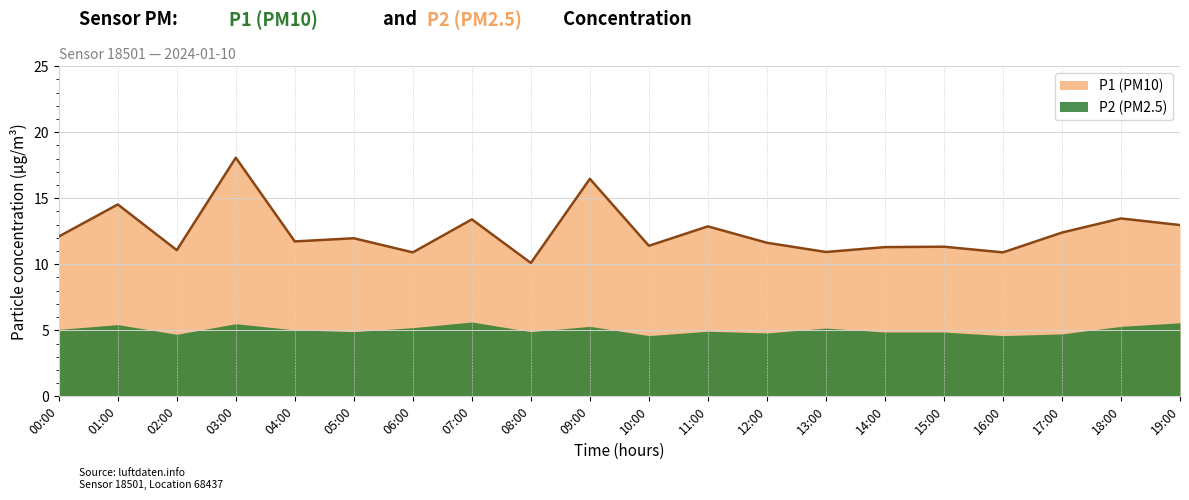

What is the sum of the values at 19:00 and 13:00?

23.9